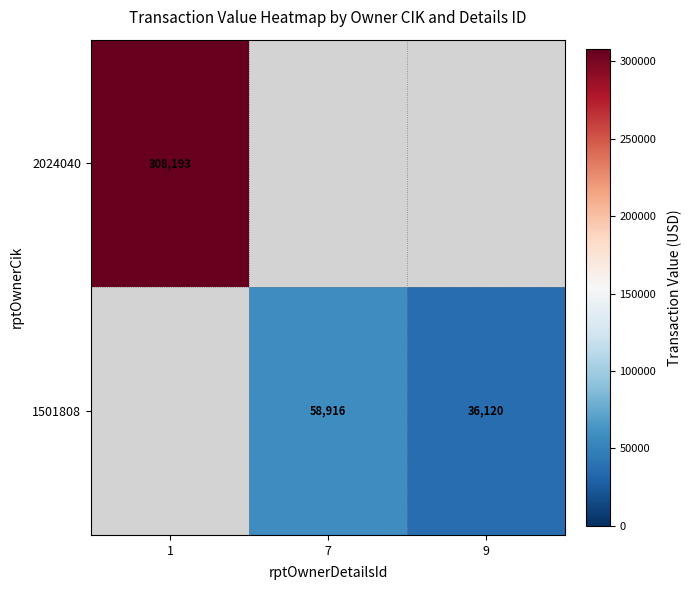

Is it true that 1501808 equals 58916 at 7?

True